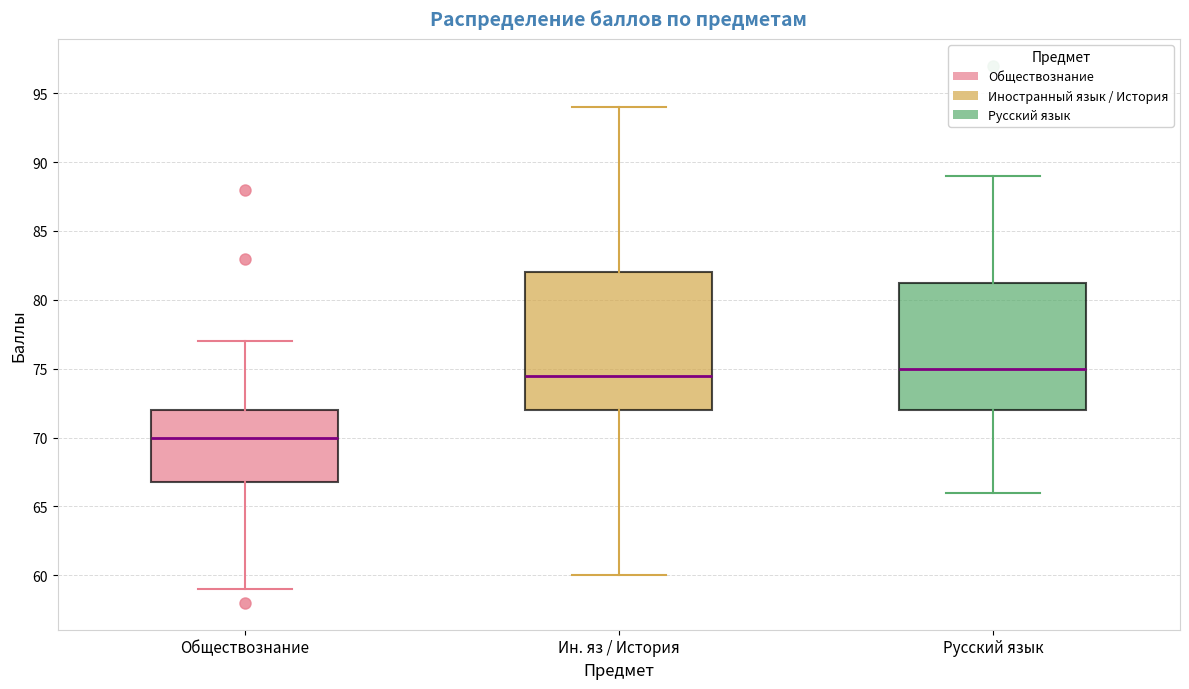

Which box is the tallest, from its lower edge to its upper edge?

Ин. яз / История